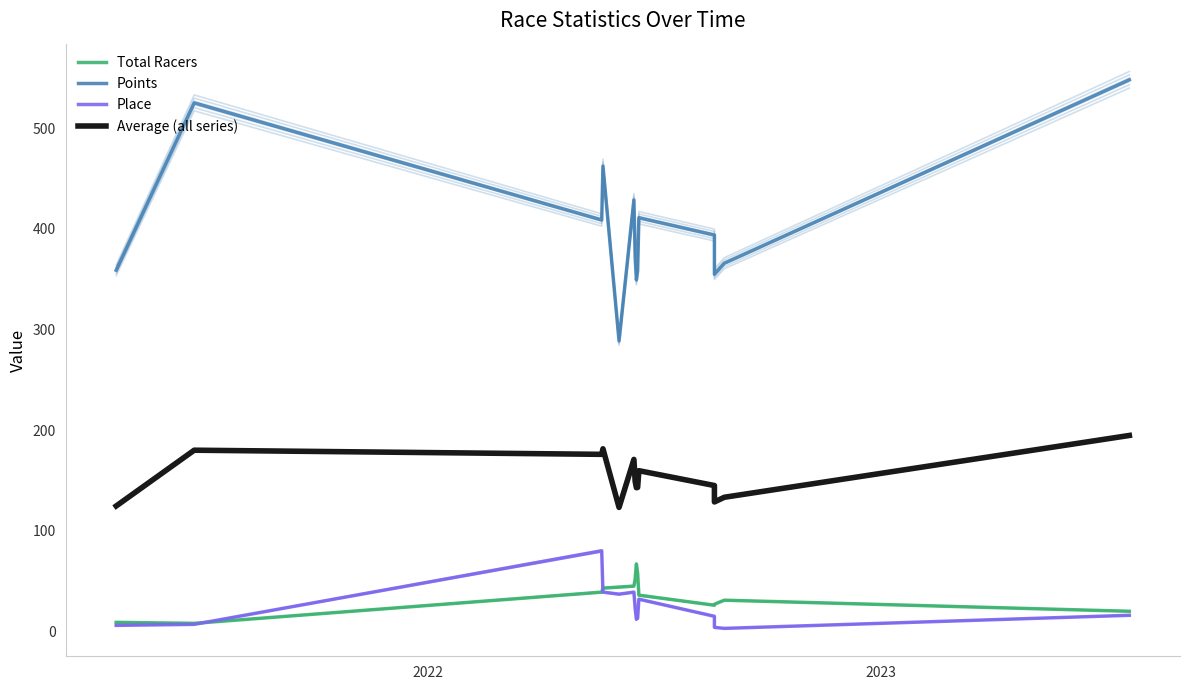

At which category is the sum across all series the highest?

13